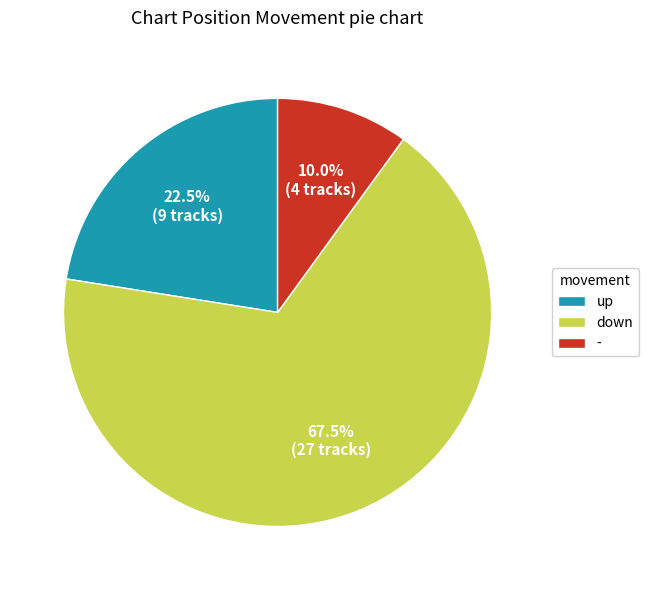

Which category accounts for the majority?

down